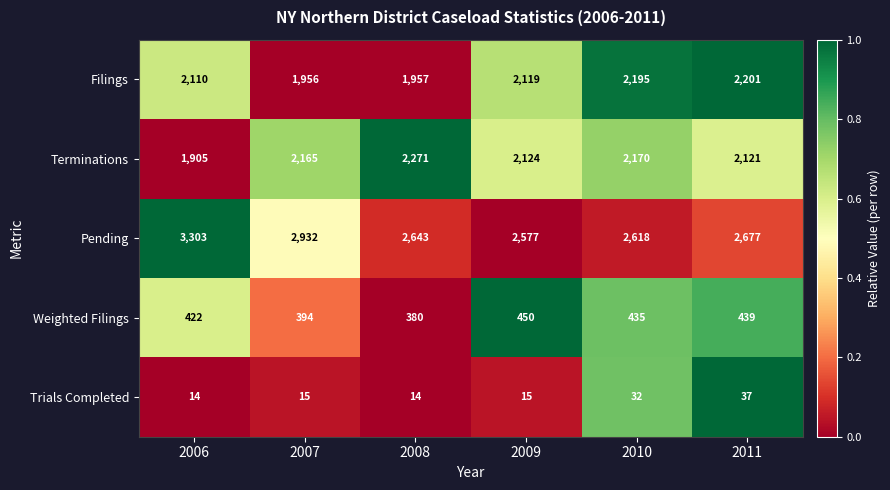

Which series has the largest total across all categories?

Pending